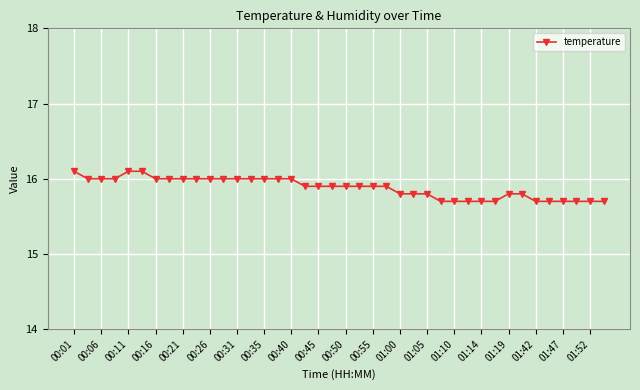

What is the difference between the maximum and second lowest values?

0.4